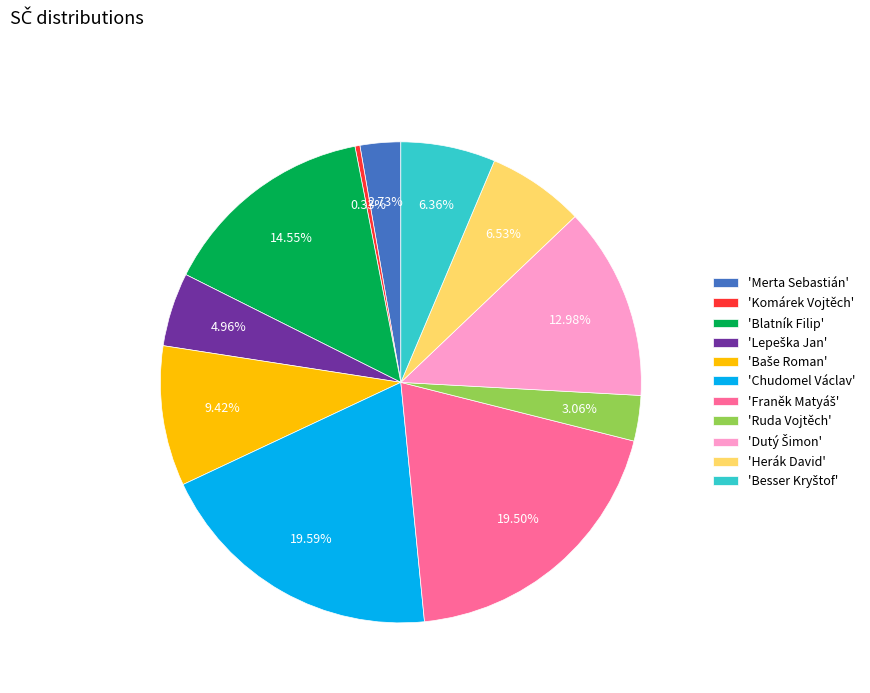

How many slices are in this pie chart?

11